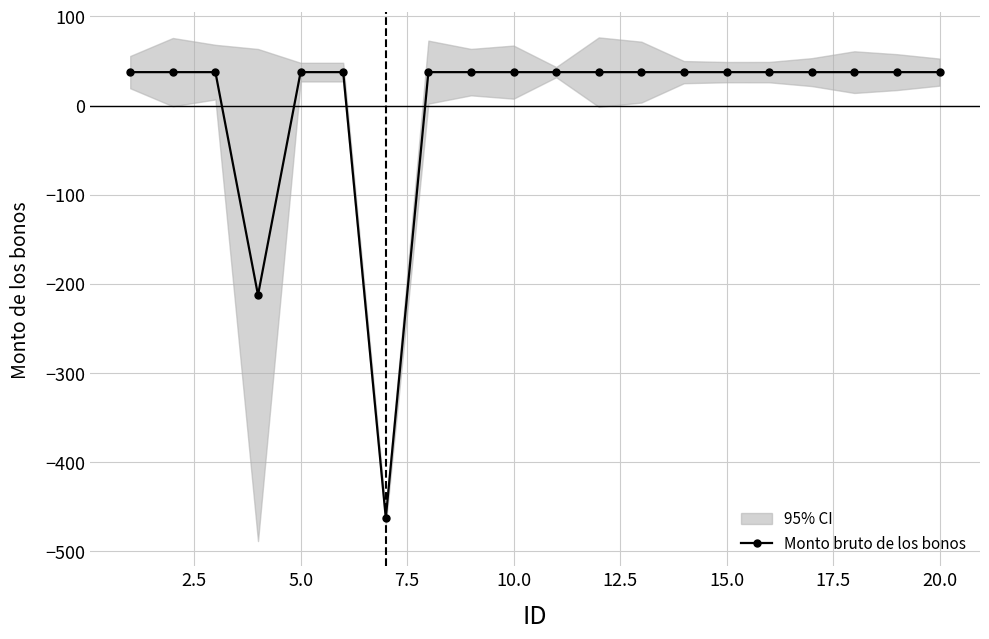

What is the minimum value for Monto bruto de los bonos?

-462.5